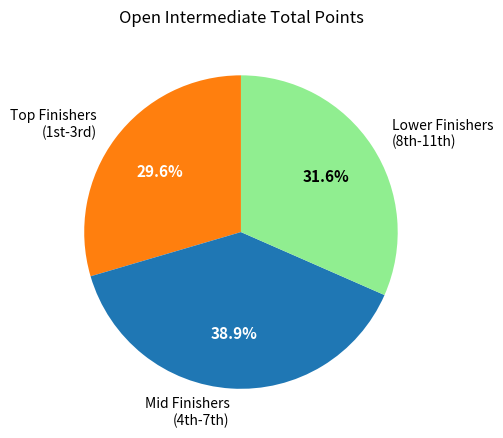

Rank the categories by value from lowest to highest.

Top Finishers (1st-3rd), Lower Finishers (8th-11th), Mid Finishers (4th-7th)